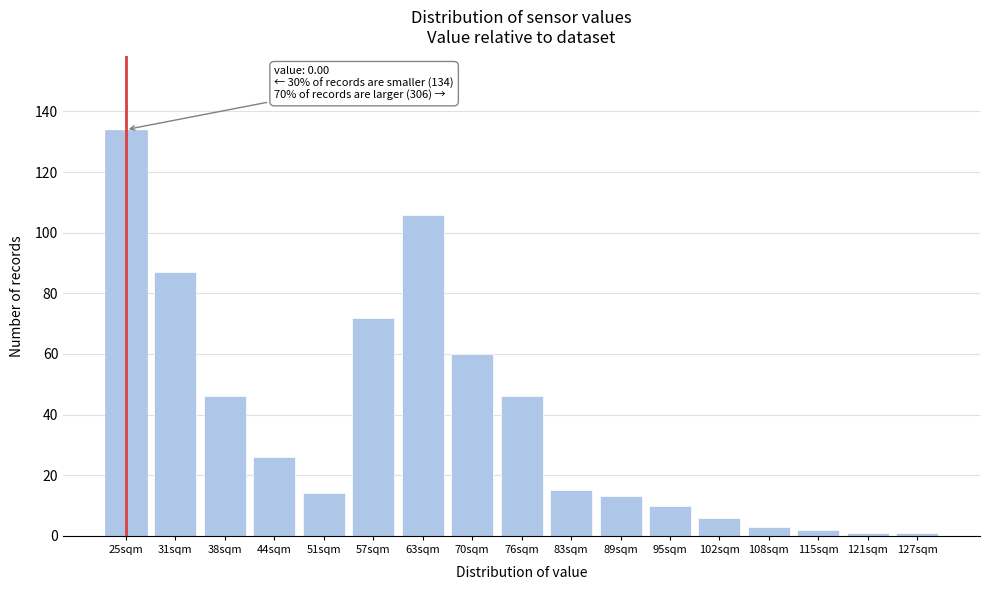

Reading left to right, list all the values displayed in this chart.

134	87	46	26	14	72	106	60	46	15	13	10	6	3	2	1	1